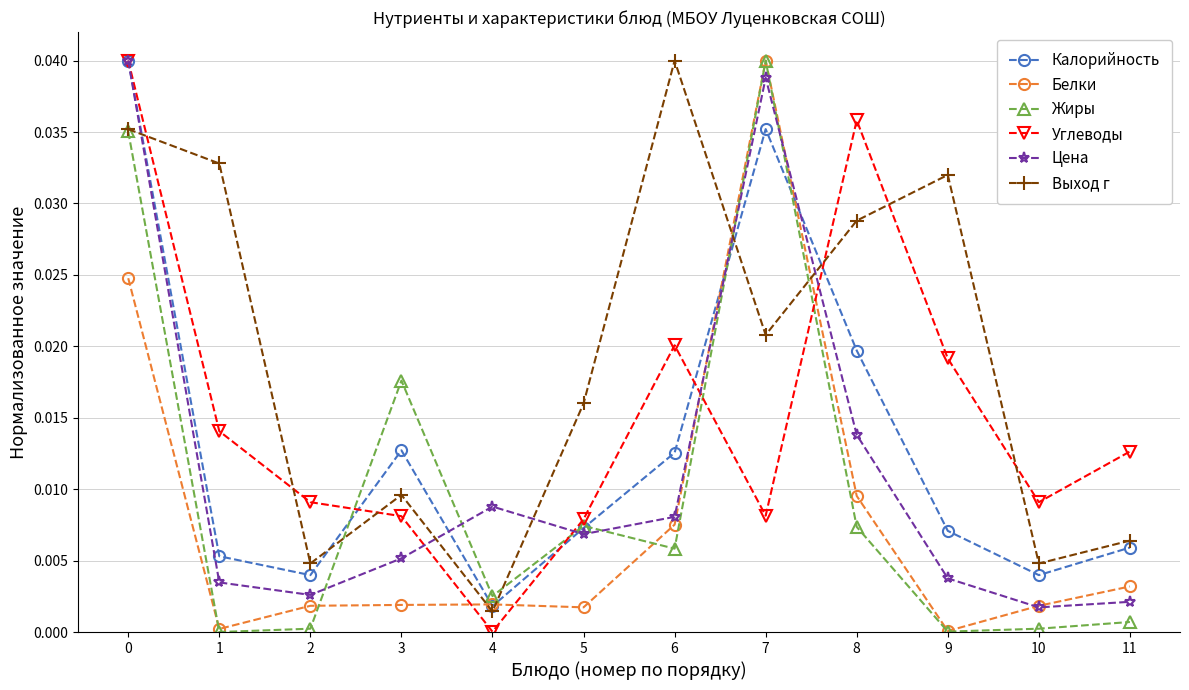

What are all the series names shown in the legend?

Калорийность, Белки, Жиры, Углеводы, Цена, Выход г